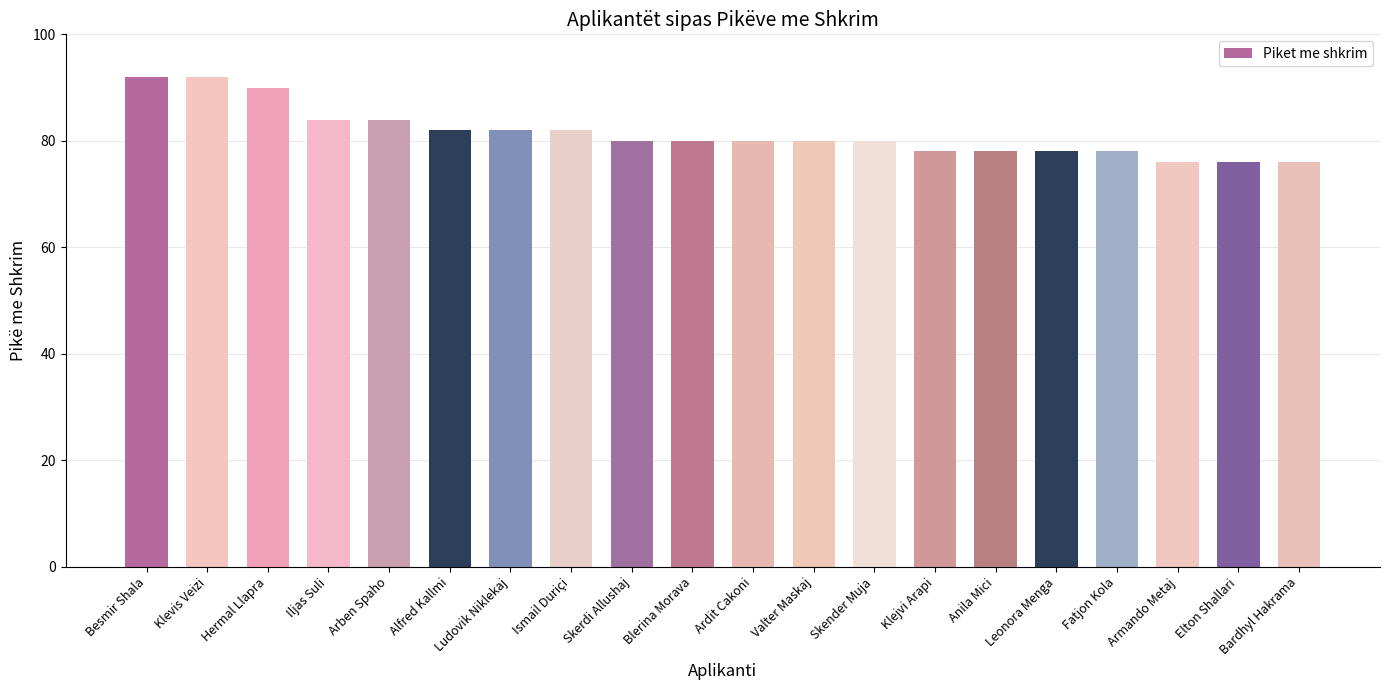

What value does the data have at Armando Metaj?

76